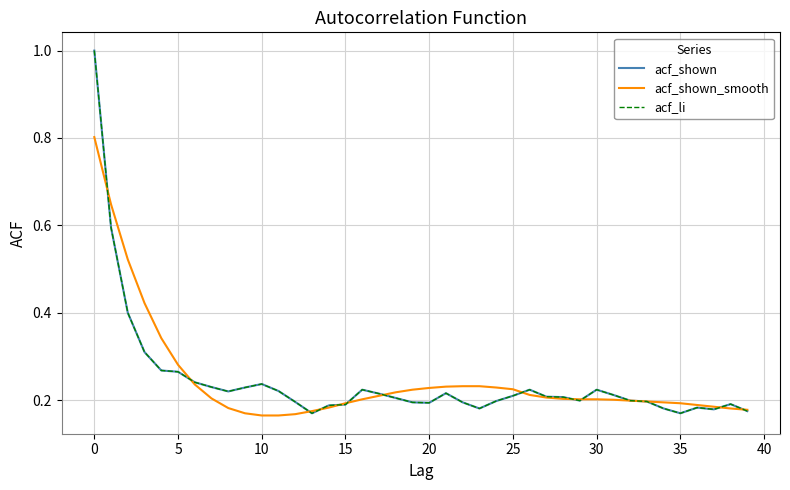

Does the chart have visible grid lines?

Yes